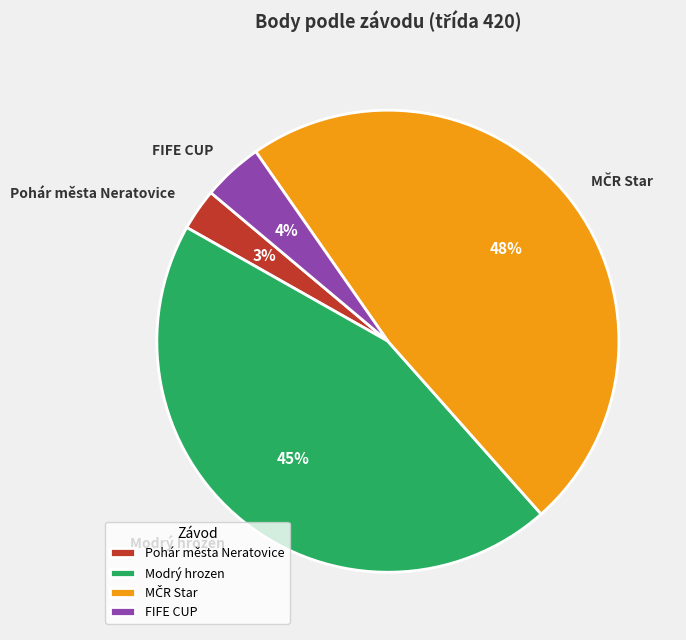

Which slice is the smallest?

Pohár města Neratovice